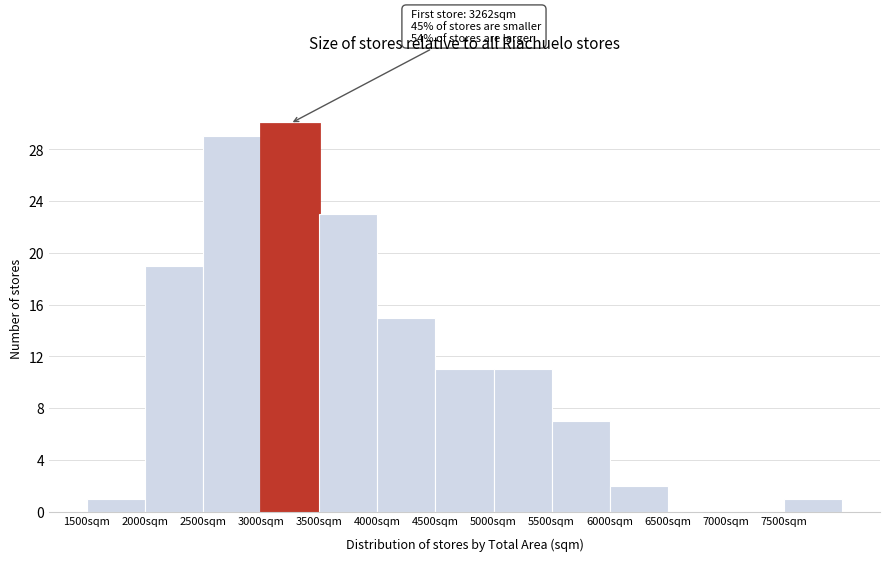

Over which range of the x-axis is the bar tallest?

3000 to 3500